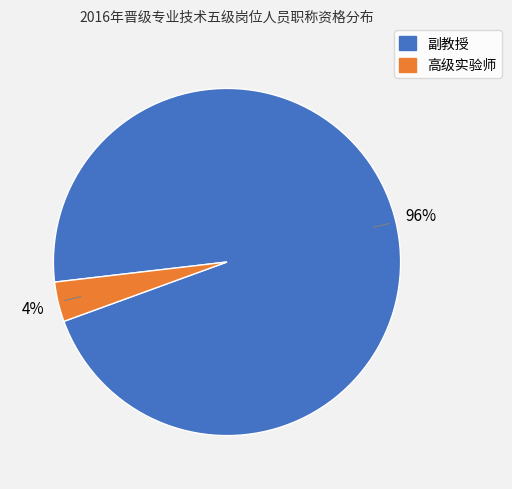

To the nearest percent, what portion does 副教授 represent?

96%